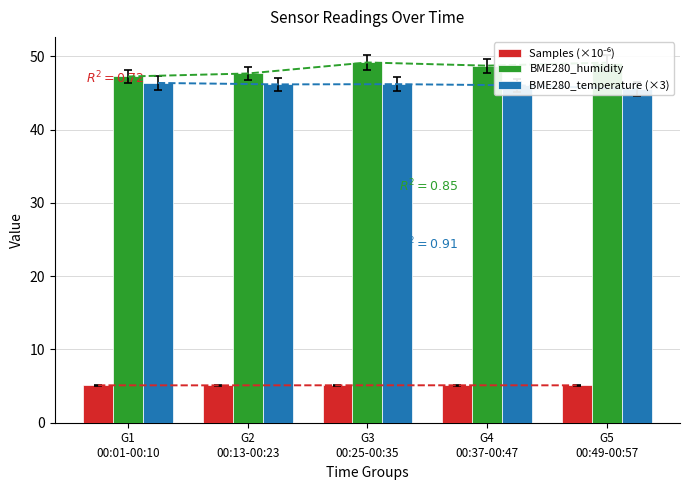

The value of BME280_temperature (×3) at G2
00:13-00:23 is 62.4. True or false?

False